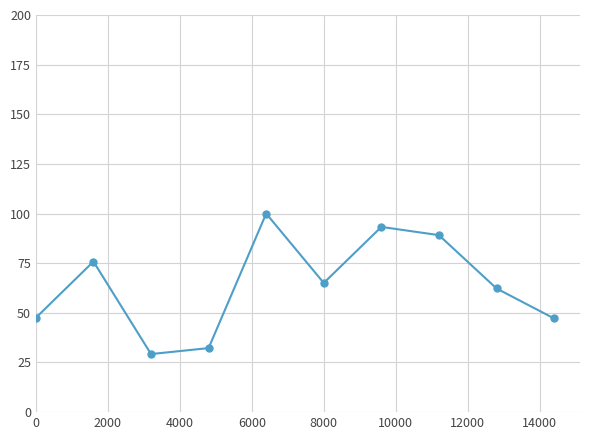

What is the maximum value shown in the chart?

100.0